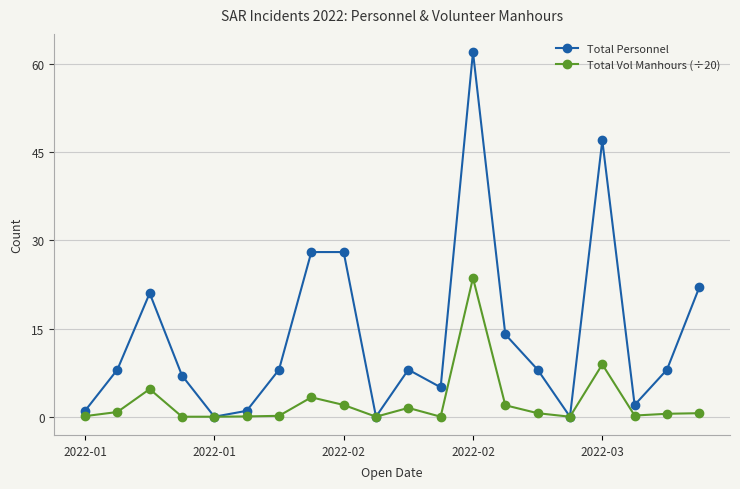

What is the value of the Total Vol Manhours (÷20) point at the 8th from the left?

3.3